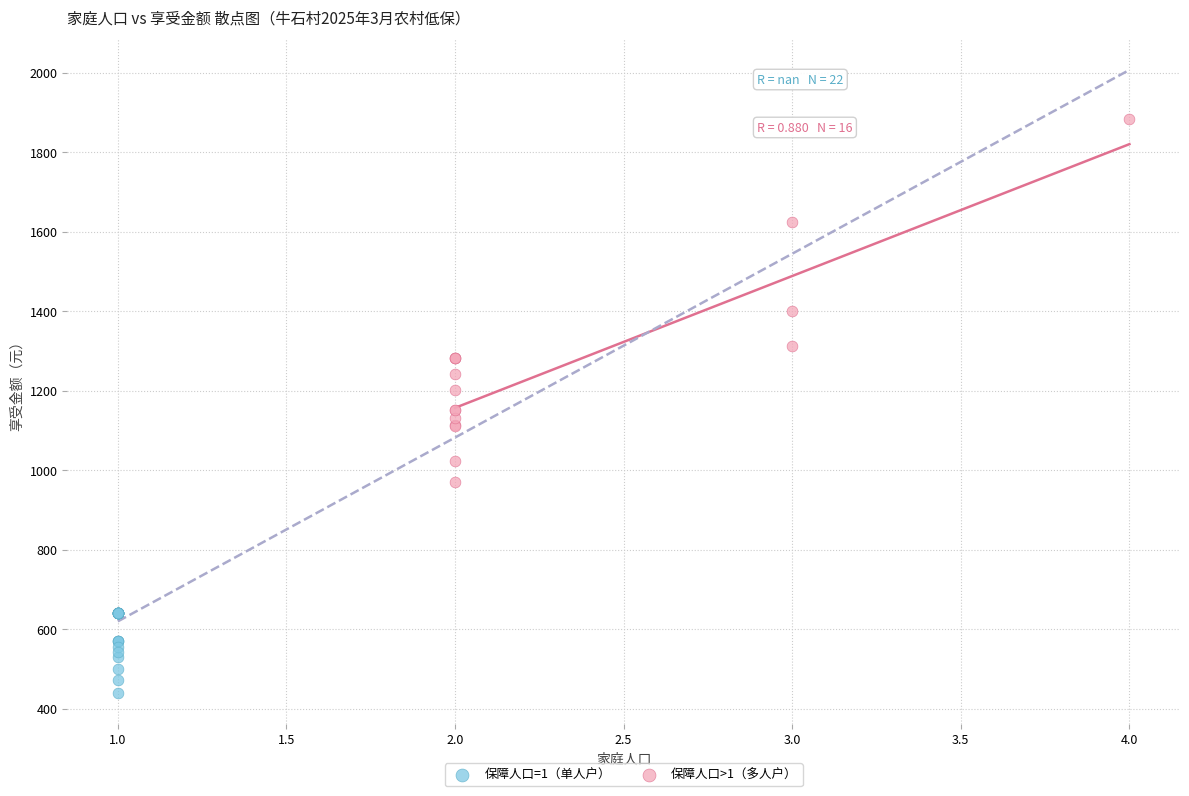

Which series contains the lowest Y value?

保障人口=1（单人户）